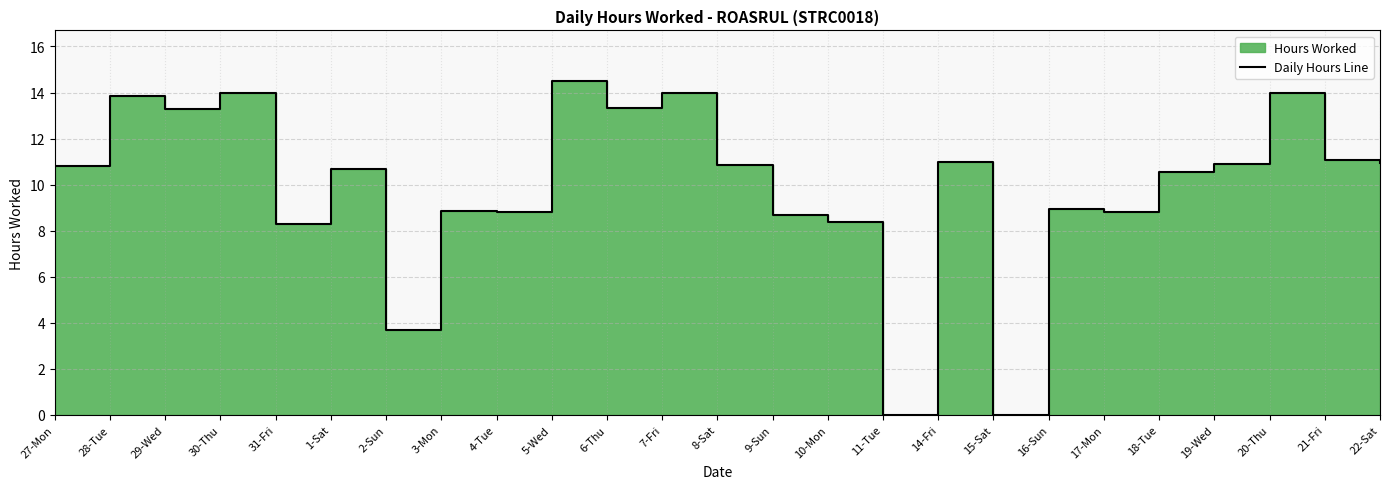

How many interior local peaks (higher than both neighbors) does the data have?

9